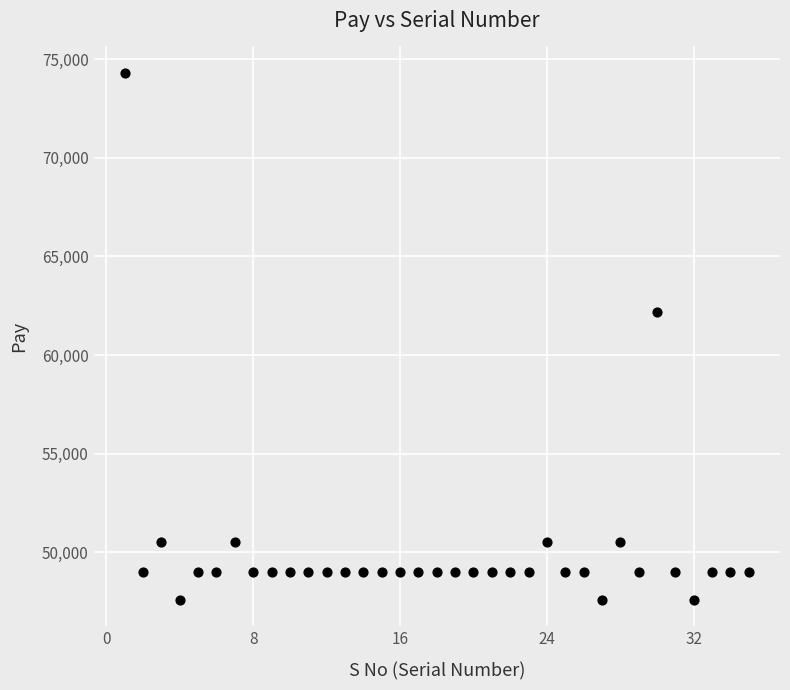

What Y value in the scatter plot is closest to 60950?

62200